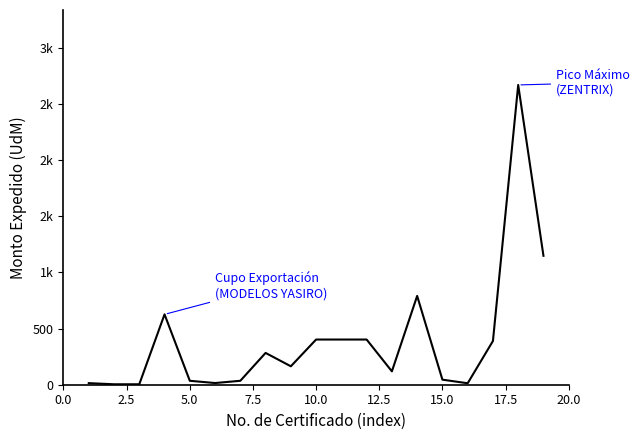

Does the chart have visible grid lines?

No